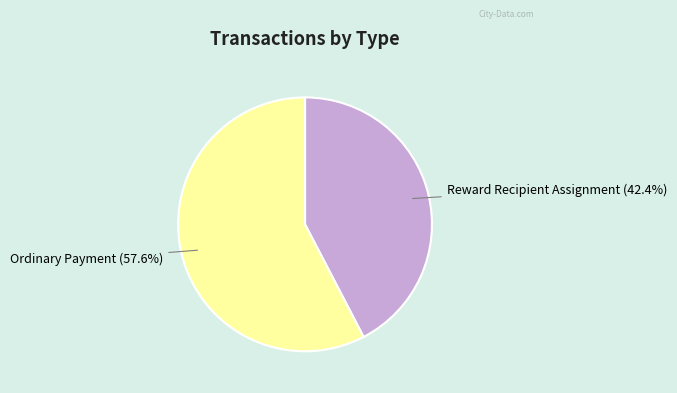

Which category has the biggest portion of the pie?

Ordinary Payment